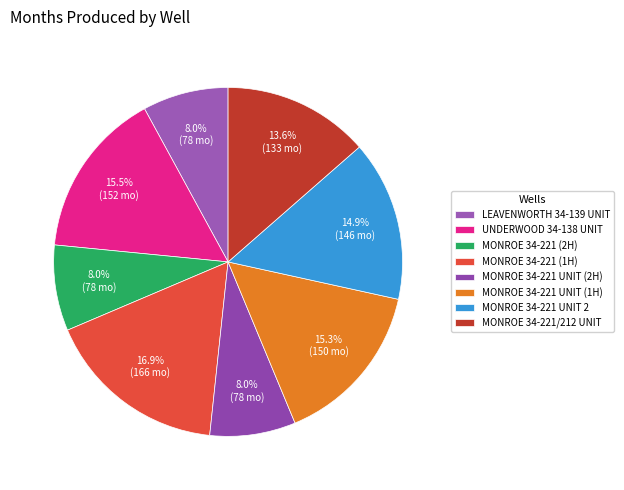

What percentage is the MONROE 34-221 UNIT 2 slice, to the nearest percent?

15%